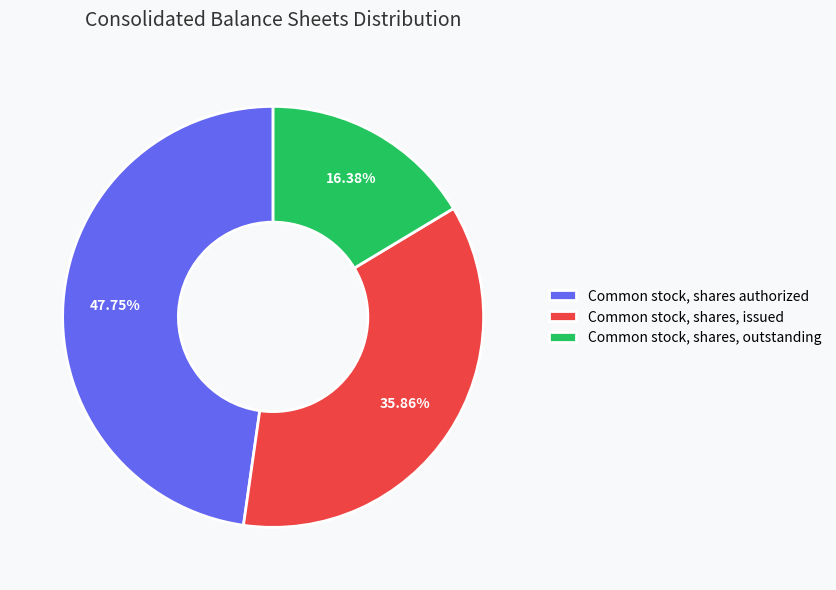

Do Common stock, shares, outstanding and Common stock, shares authorized together represent more than half of the pie?

Yes